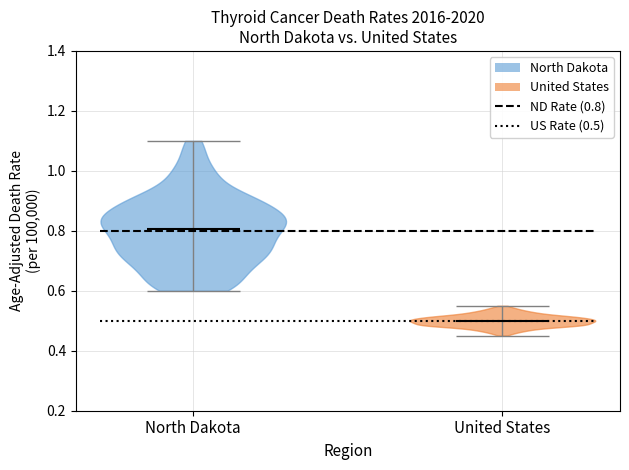

Reading left to right, read every violin against the y-axis: where its median line is, and the lowest and highest points it reaches. The values are not printed on the chart, so give them approximately, as read against the axis.

North Dakota: median line 0.80, lowest point 0.60, highest point 1.10
United States: median line 0.50, lowest point 0.46, highest point 0.56